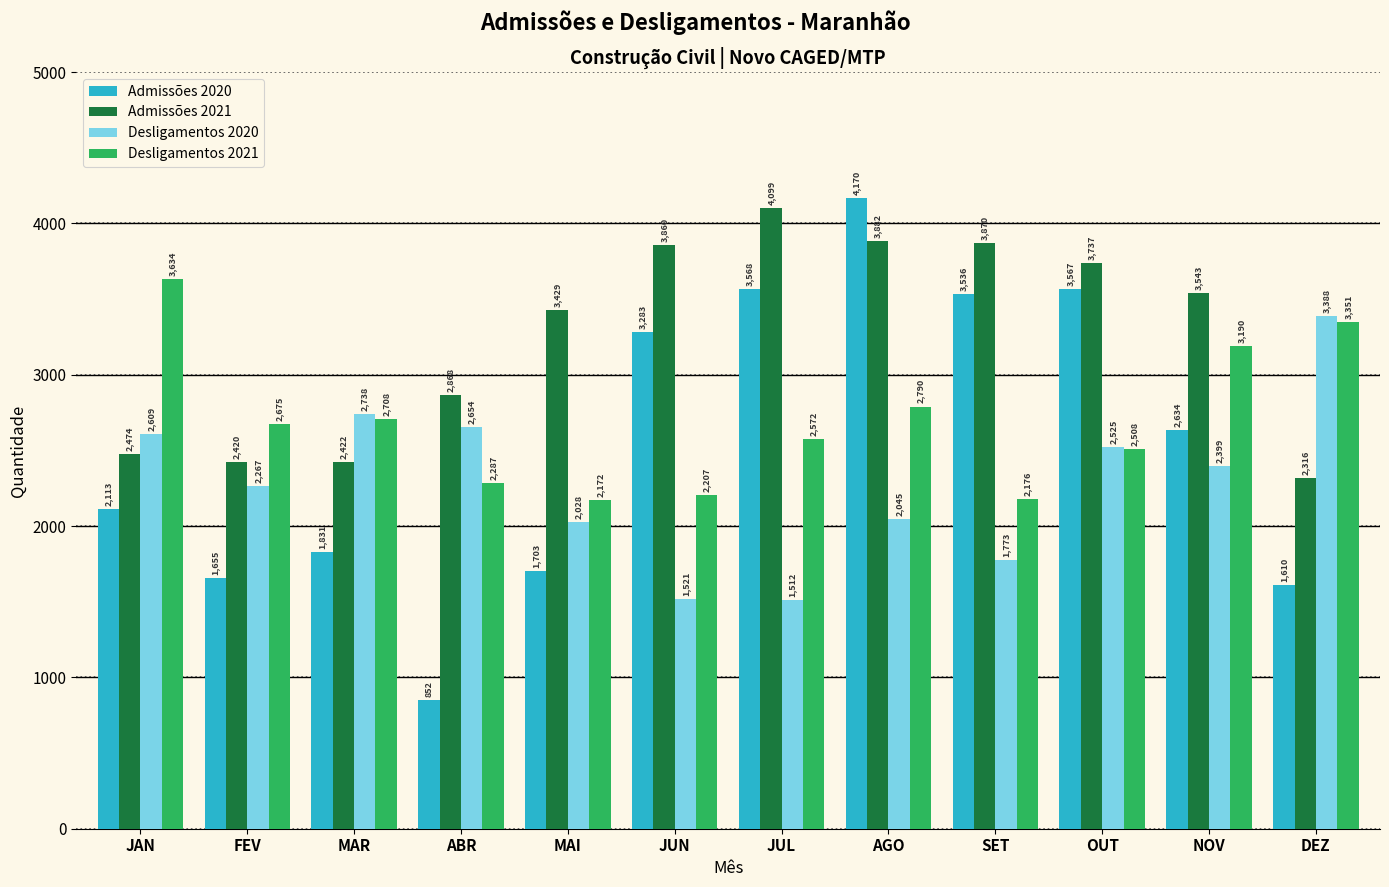

Rank the series by their maximum value, from lowest to highest.

Desligamentos 2020, Desligamentos 2021, Admissões 2021, Admissões 2020